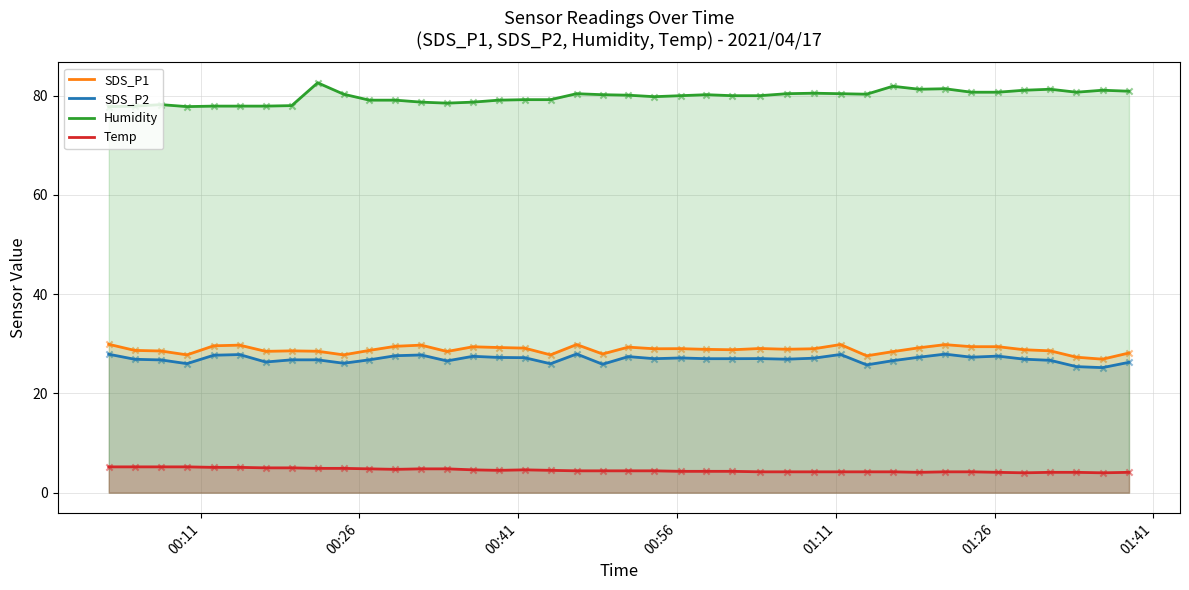

Which series has the largest total across all categories?

Humidity